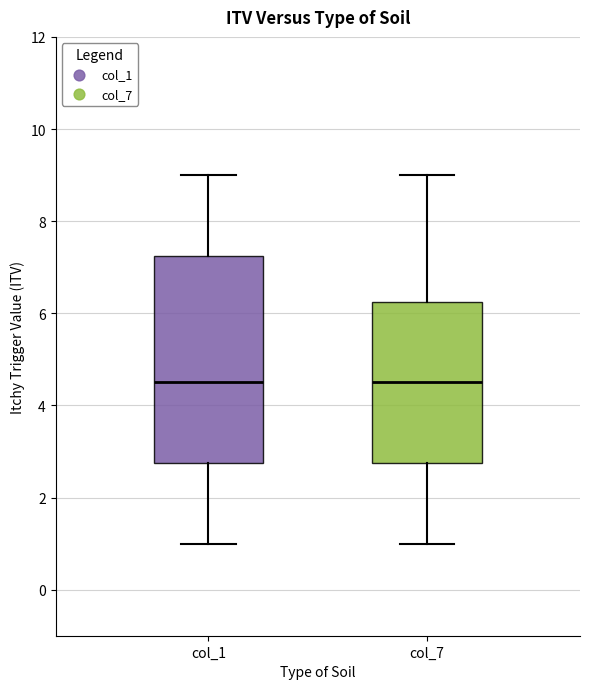

Comparing the boxes themselves (not the whiskers), which one is the tallest?

col_1